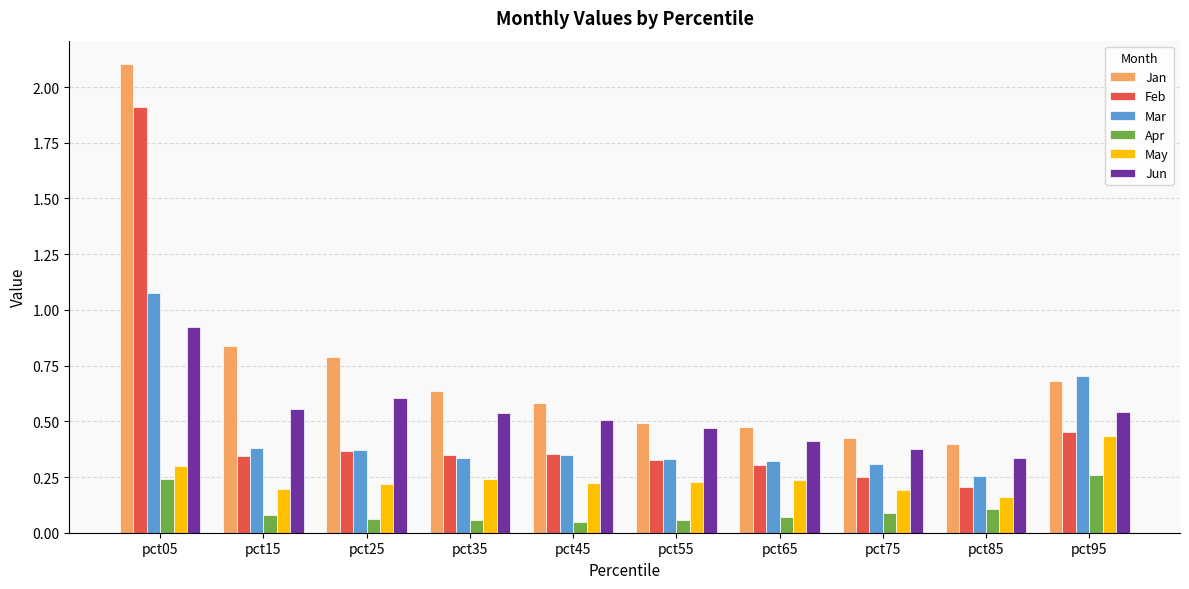

What is the sum of all Mar values?

4.4